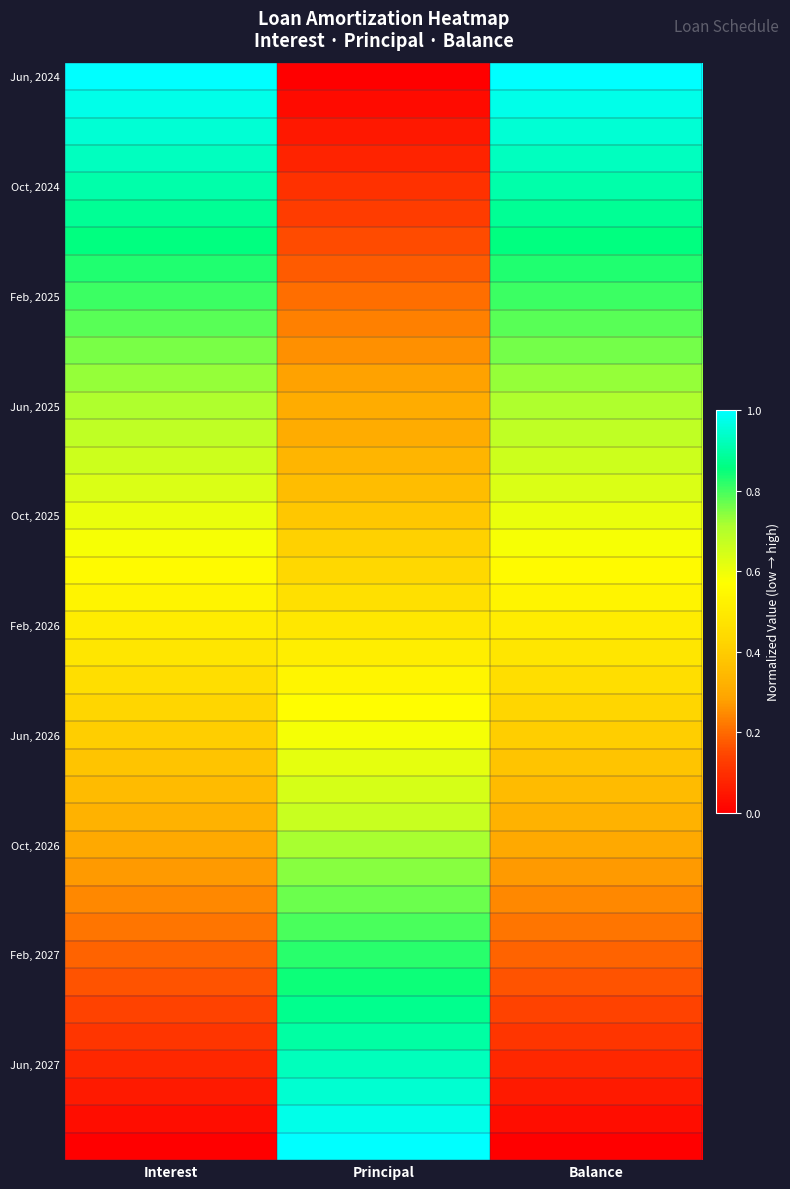

What is the total value across all series at Interest?

20.5